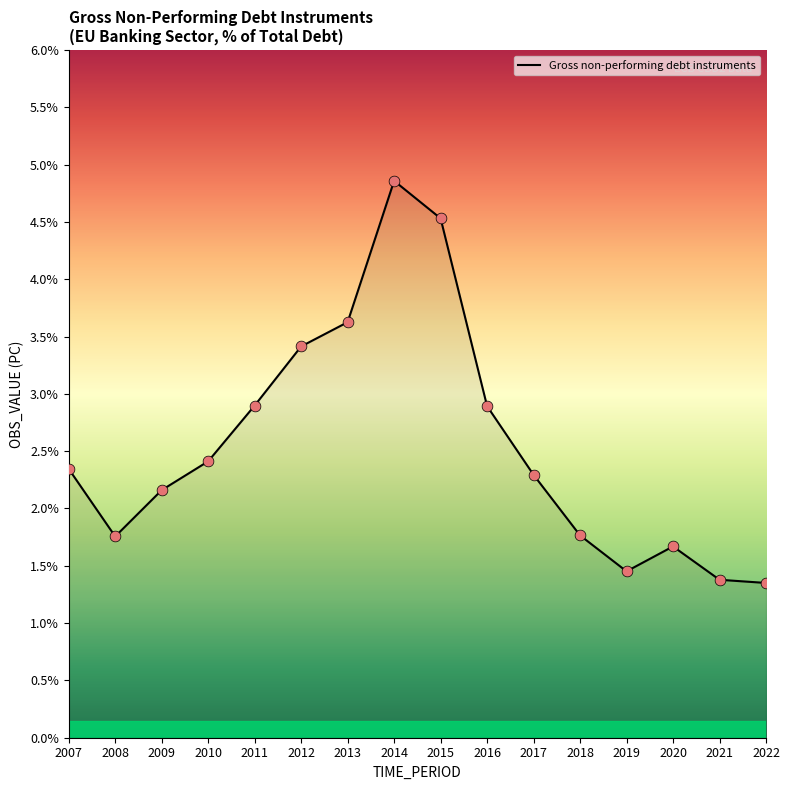

What is the ratio of the value at 2021 to the value at 2015?

0.3